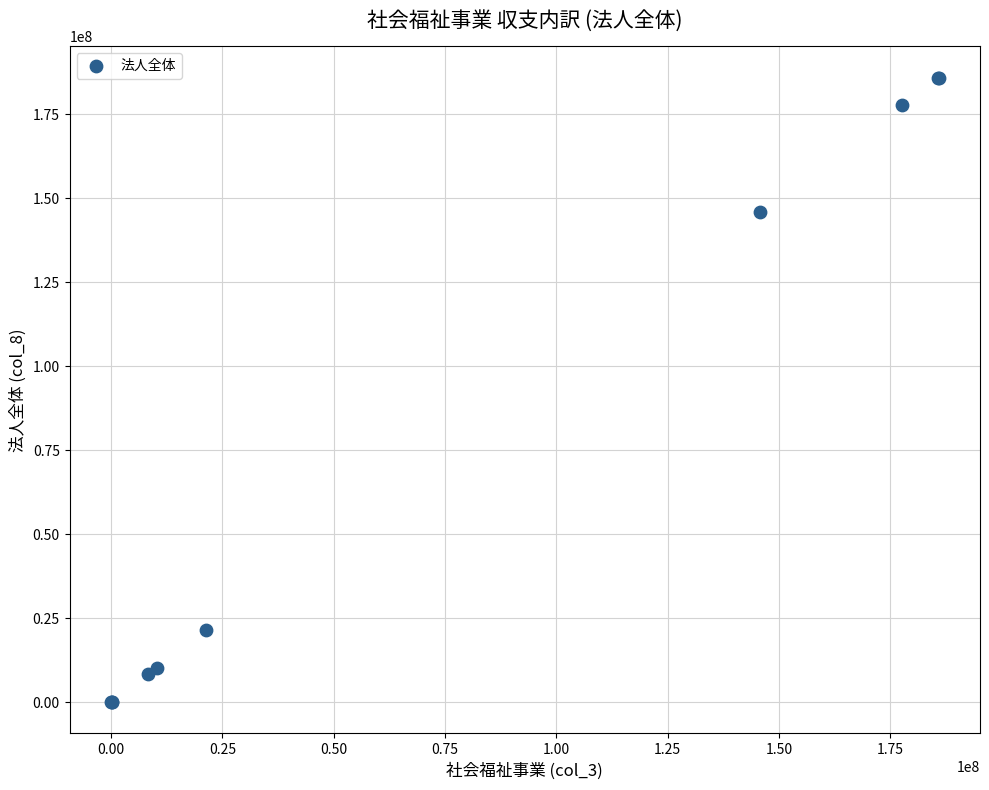

What Y value in the scatter plot is closest to 92906609?

145771970